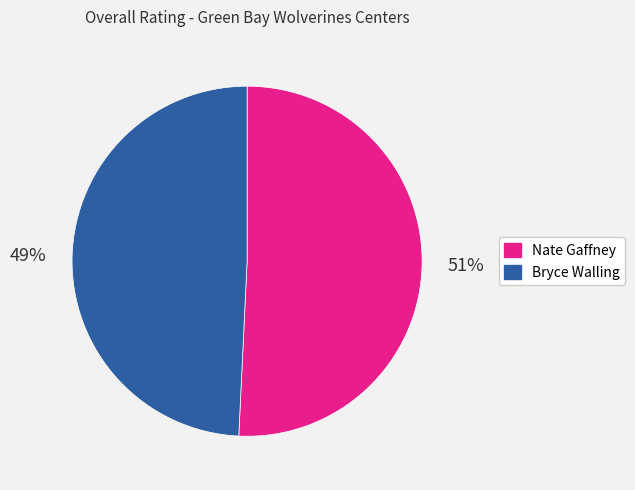

What is the smallest slice in the pie chart?

Bryce Walling